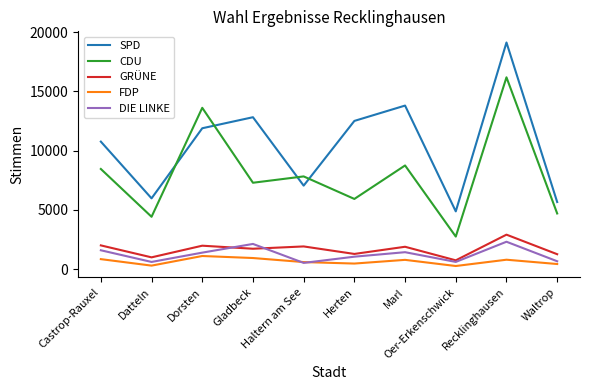

True or false: FDP and CDU intersect in this chart.

False